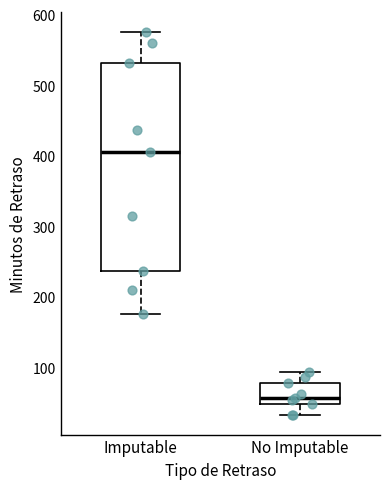

Reading left to right, transcribe this box plot: for each box, give where its median line is, the range the box spans, and where its two whiskers end, as read against the y-axis. The values are not printed on the chart, so give them approximately, as read against the axis.

Imputable: median 410, box 240 to 530, whiskers 180 to 580
No Imputable: median 60, box 50 to 80, whiskers 30 to 90